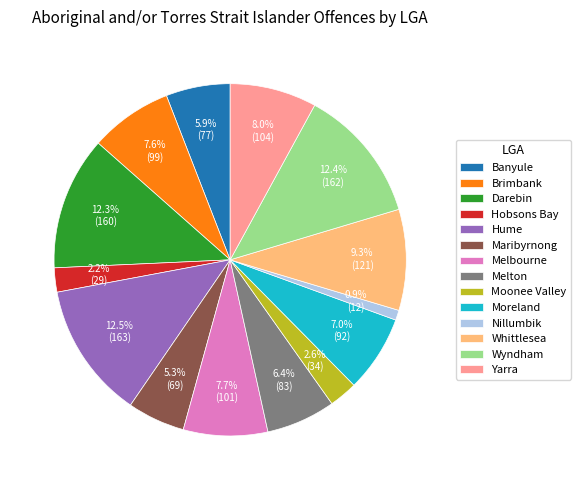

To the nearest percent, what is the difference between the largest and smallest slice percentages?

12%